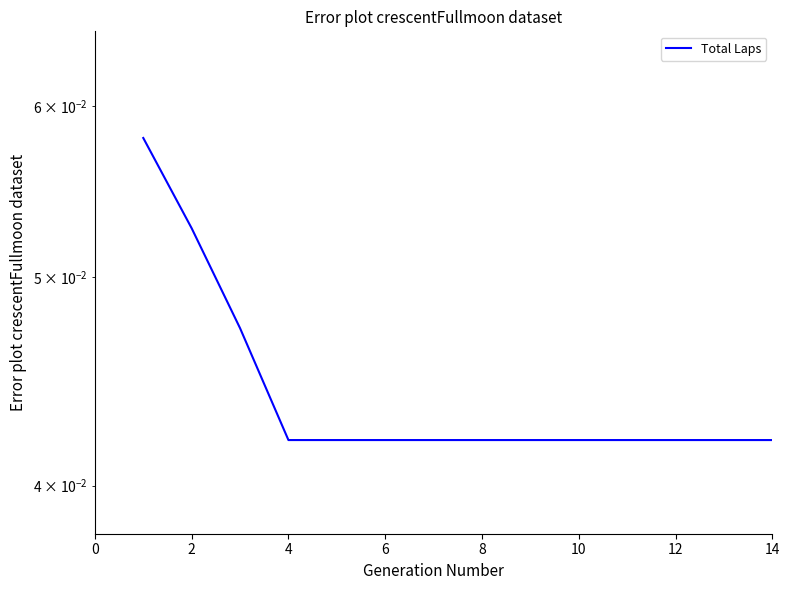

Reading left to right, transcribe all the data shown in this chart.

0.1	0.1	0.0	0.0	0.0	0.0	0.0	0.0	0.0	0.0	0.0	0.0	0.0	0.0